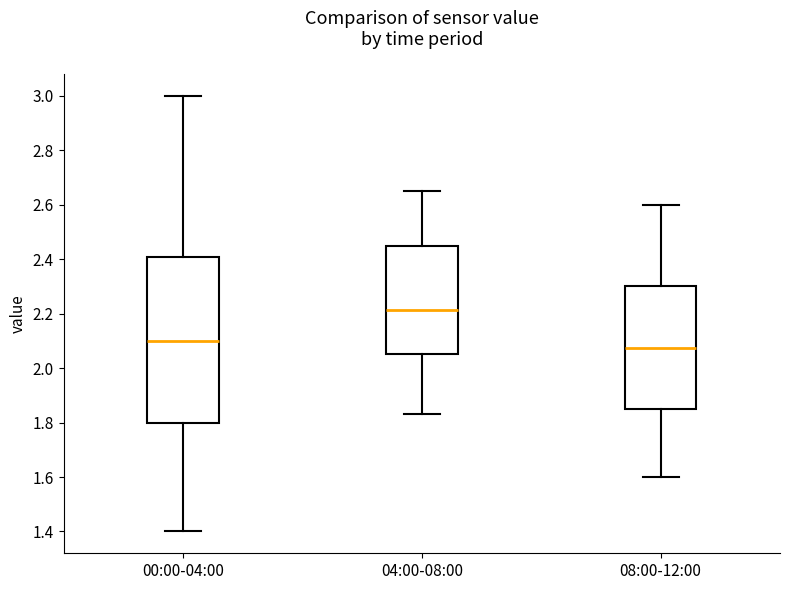

Reading left to right, read every box against the y-axis: the position of its median line, the range the box covers, and the ends of its whiskers. The values are not printed on the chart, so give them approximately, as read against the axis.

00:00-04:00: median 2.10, box 1.80 to 2.40, whiskers 1.40 to 3.00
04:00-08:00: median 2.22, box 2.06 to 2.46, whiskers 1.84 to 2.66
08:00-12:00: median 2.08, box 1.86 to 2.30, whiskers 1.60 to 2.60